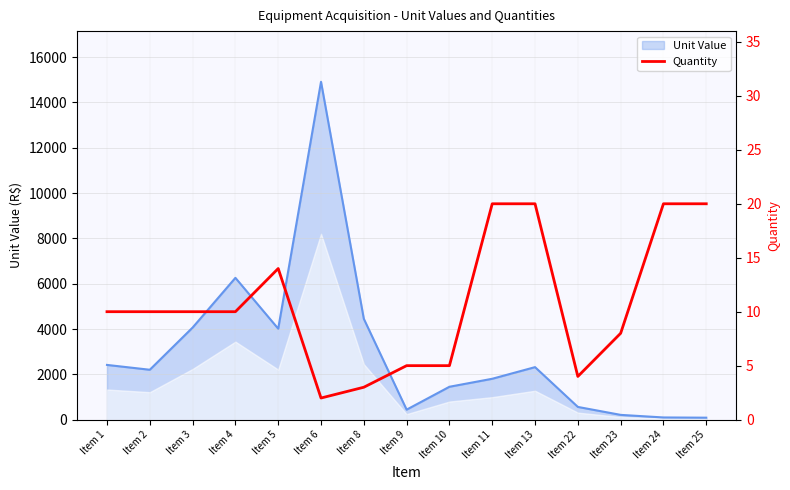

How many data points does each series have?

15